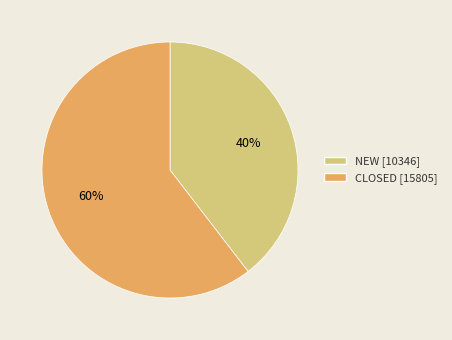

Rank the categories by value from highest to lowest.

CLOSED, NEW